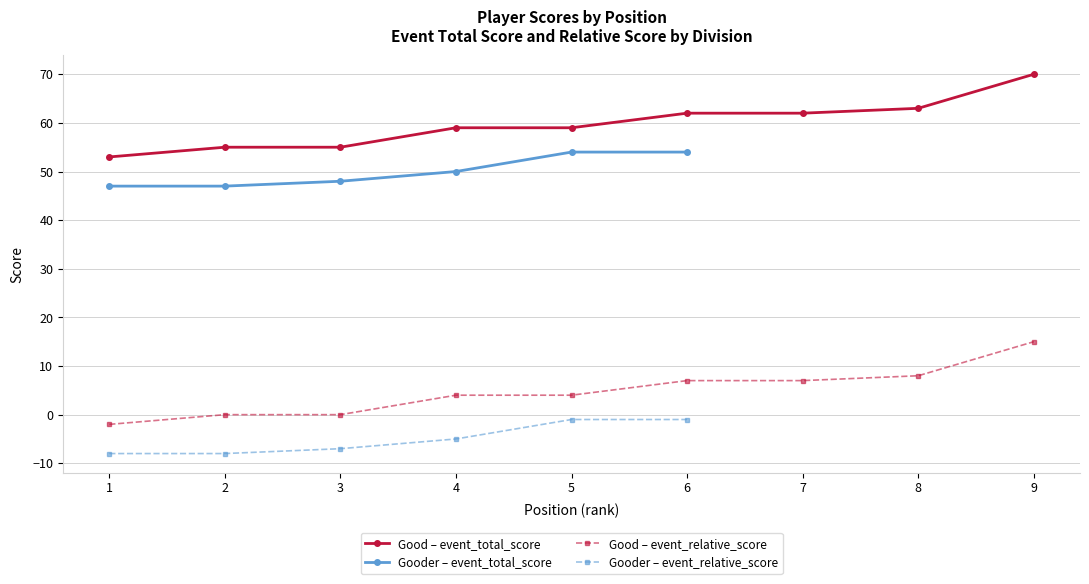

How many series are shown in this chart?

4